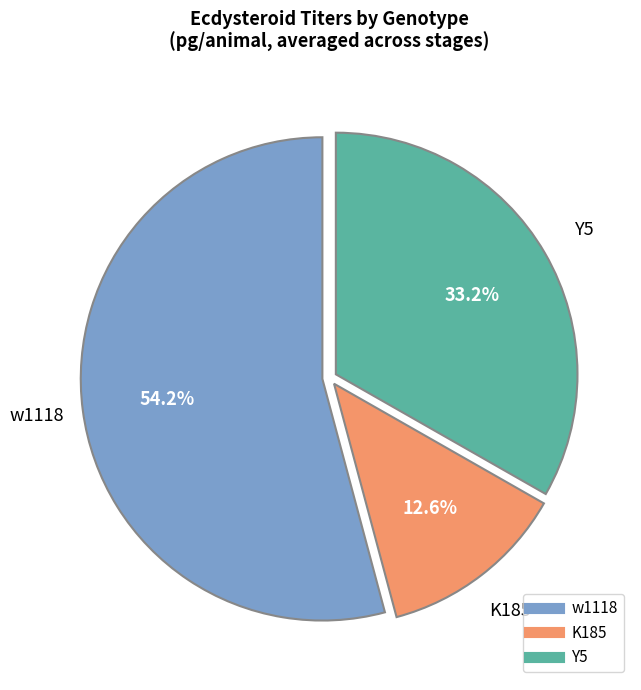

Which has a higher value, Y5 or K185?

Y5